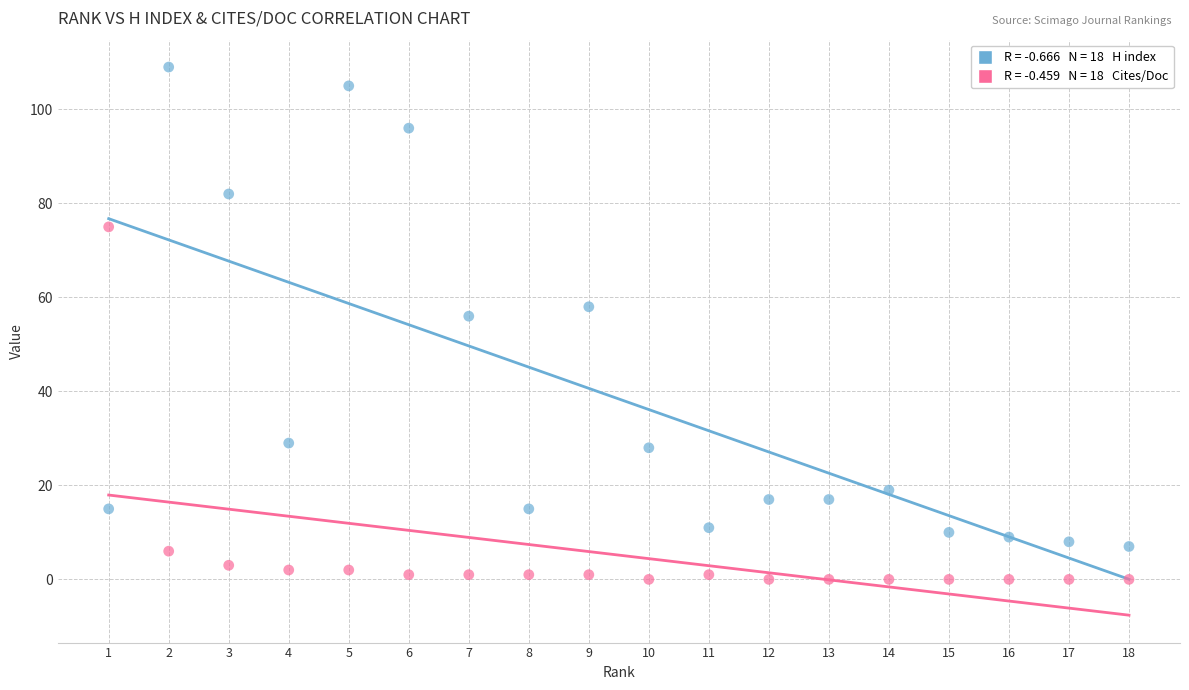

Across all series, what Y value is closest to 54?

56